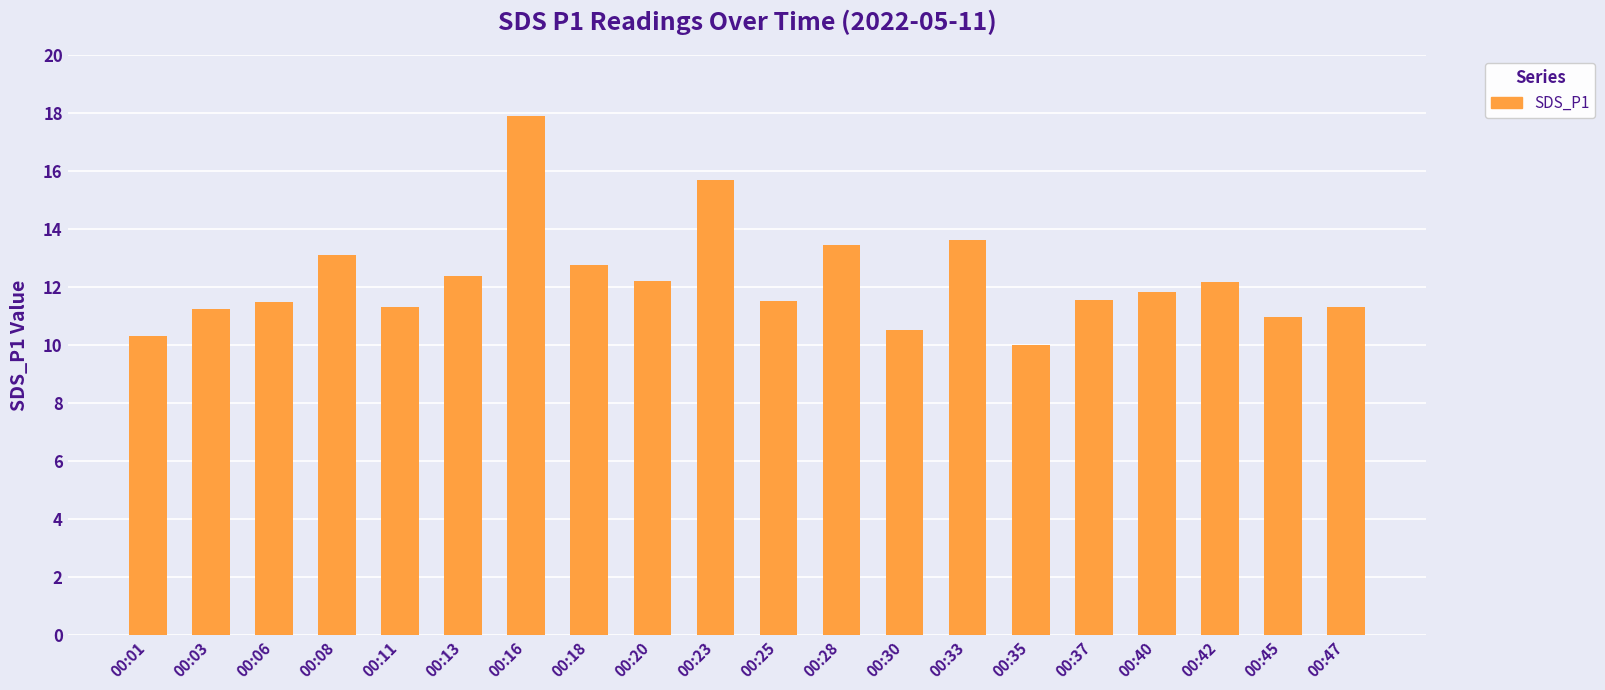

Is it true that the value at 00:20 is 21.7?

False